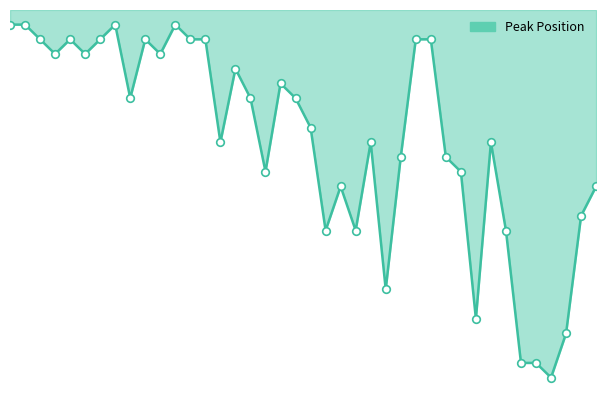

Does the chart have visible grid lines?

No